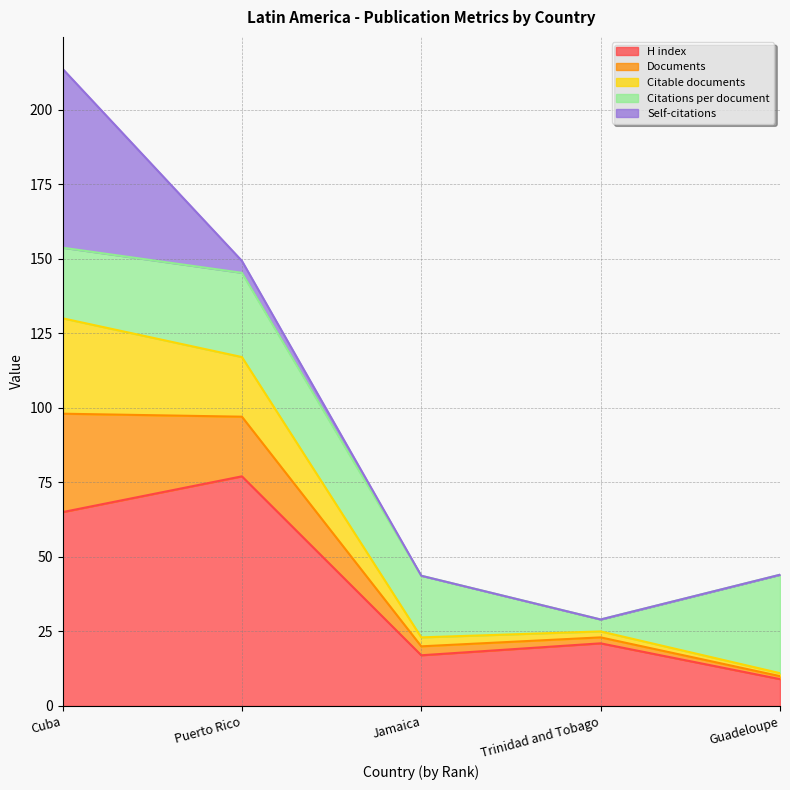

At which label does Citations reach its peak?

Cuba